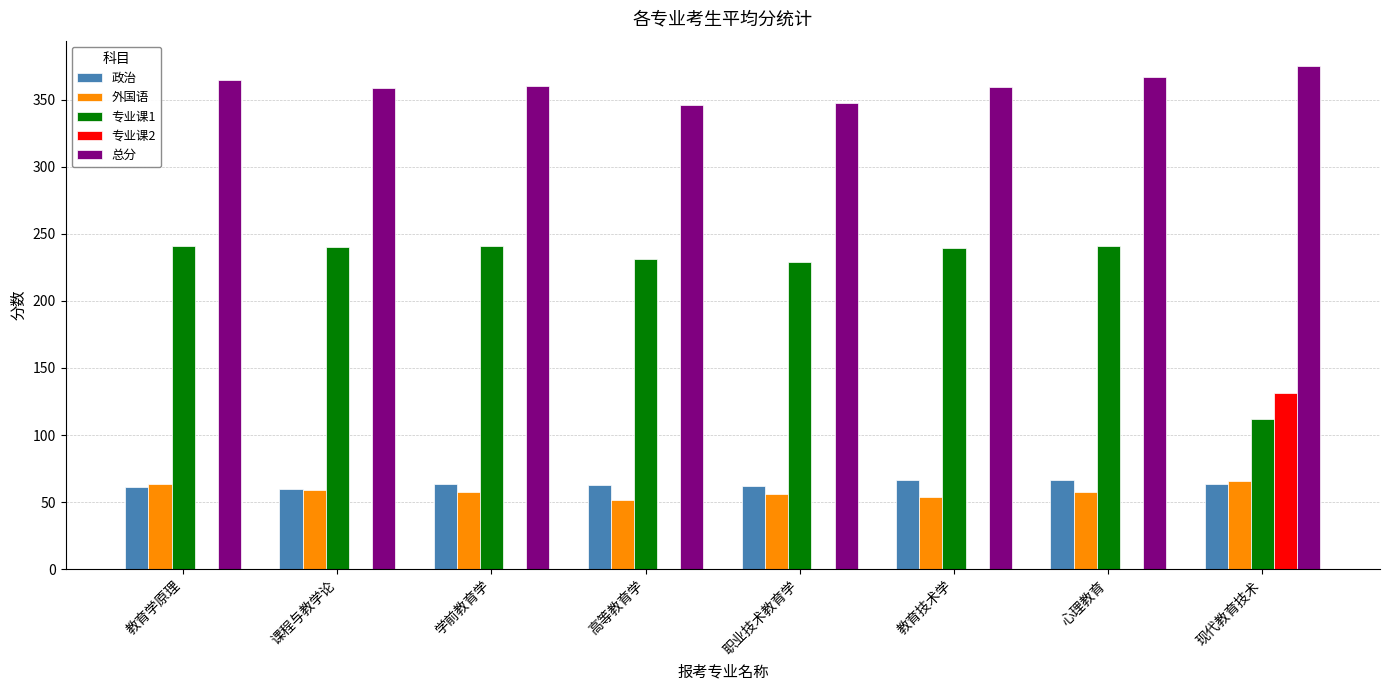

What is the sum of the 专业课2 values at 现代教育技术 and 高等教育学?

131.0